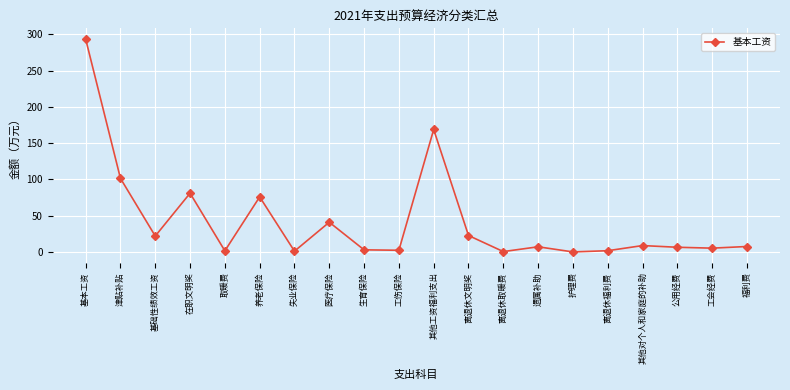

Between 福利费 and 护理费, which is larger?

福利费